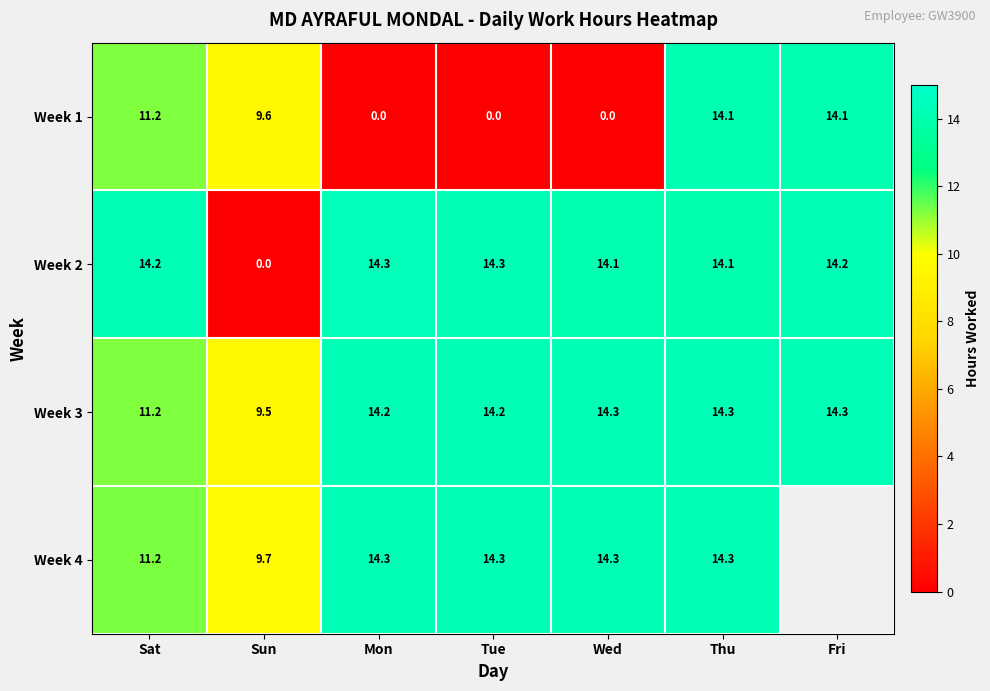

Is the value of Week 2 at Fri greater than the value of Week 1 at Tue?

Yes